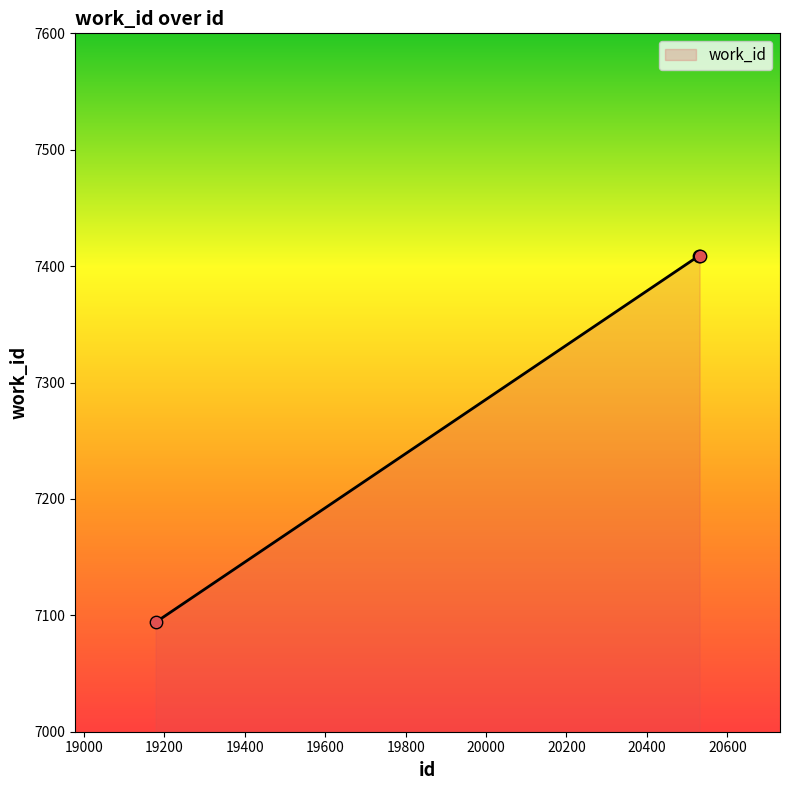

What is the change in value from 19178 to 20530?

+315